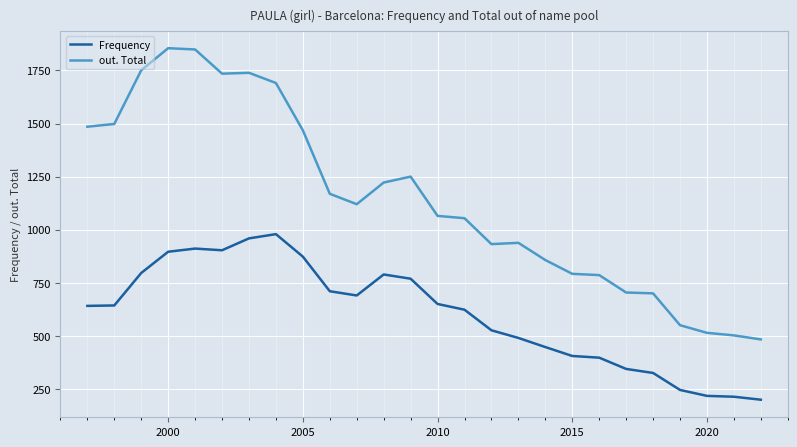

What is the maximum value shown in the chart?

1855